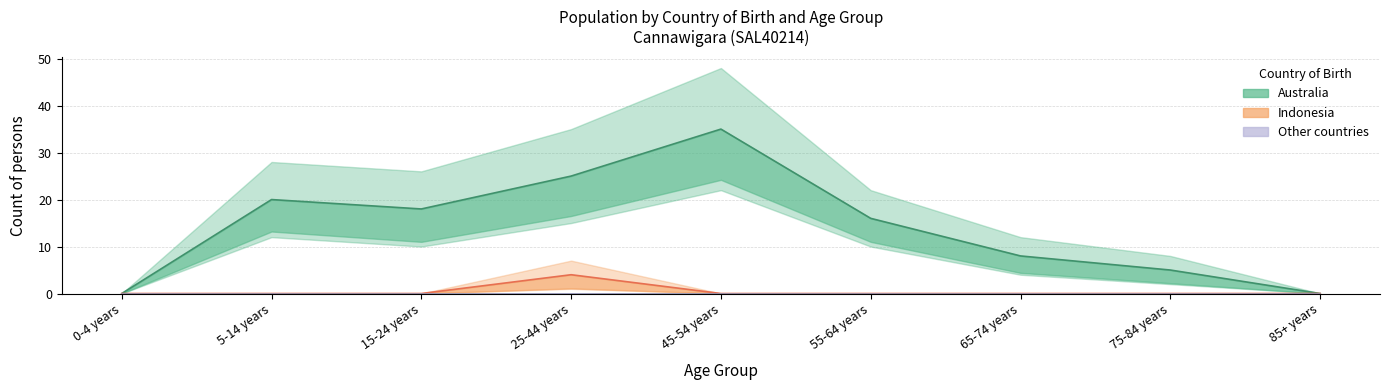

How many series are shown in this chart?

3